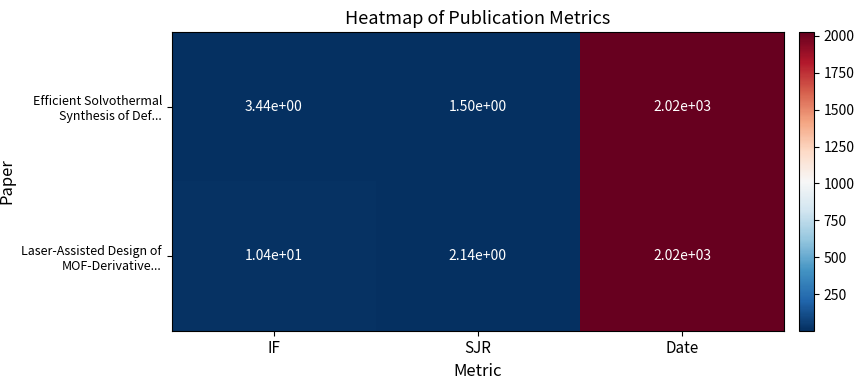

Between IF and SJR, which series saw the biggest shift?

Laser-Assisted Design of MOF-Derivative...